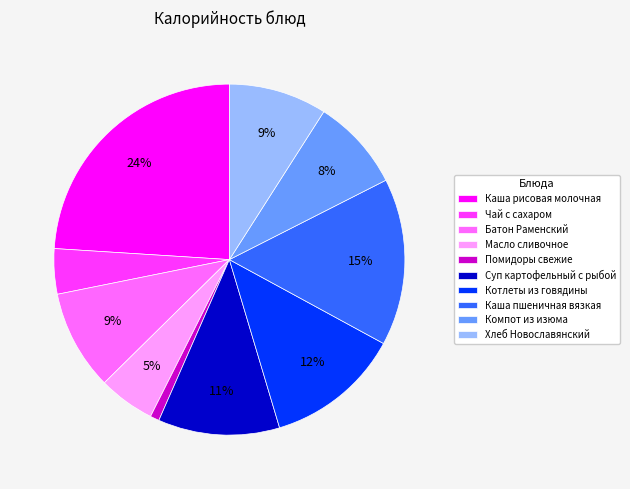

What is the ratio of the value at Котлеты из говядины to the value at Суп картофельный с рыбой?

1.1